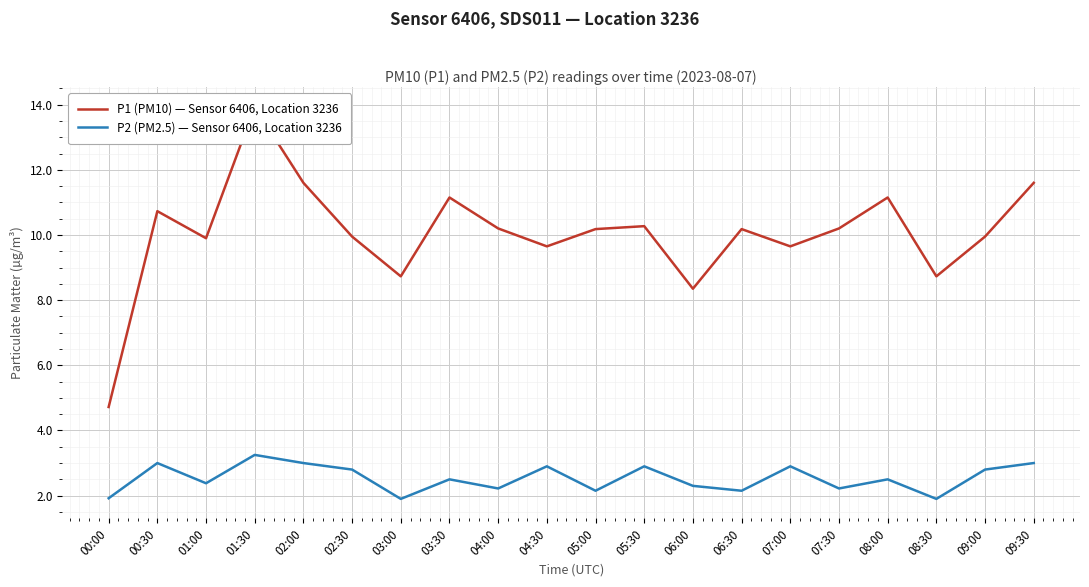

Rank the categories by P2 (PM2.5) — Sensor 6406, Location 3236 value from highest to lowest.

01:30, 00:30, 02:00, 09:30, 04:30, 05:30, 07:00, 02:30, 09:00, 03:30, 08:00, 01:00, 06:00, 04:00, 07:30, 05:00, 06:30, 00:00, 03:00, 08:30